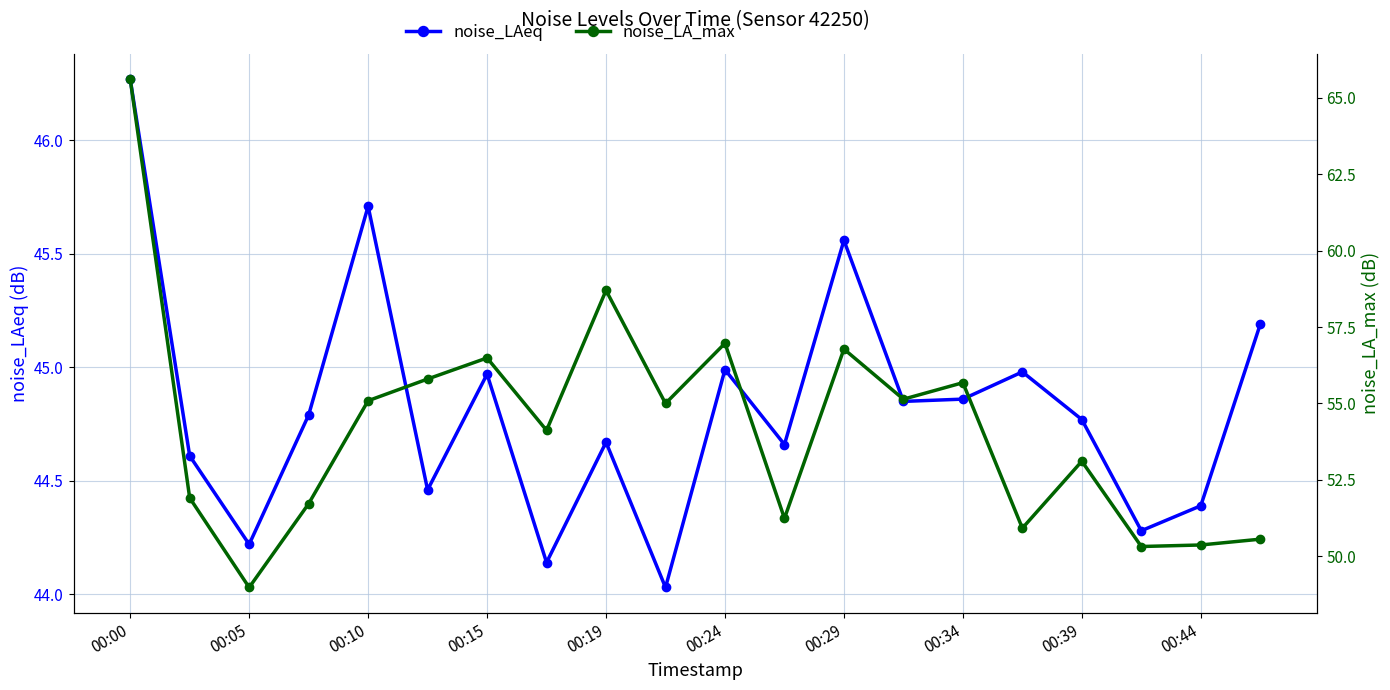

What is the average value of the noise_LA_max series?

54.2